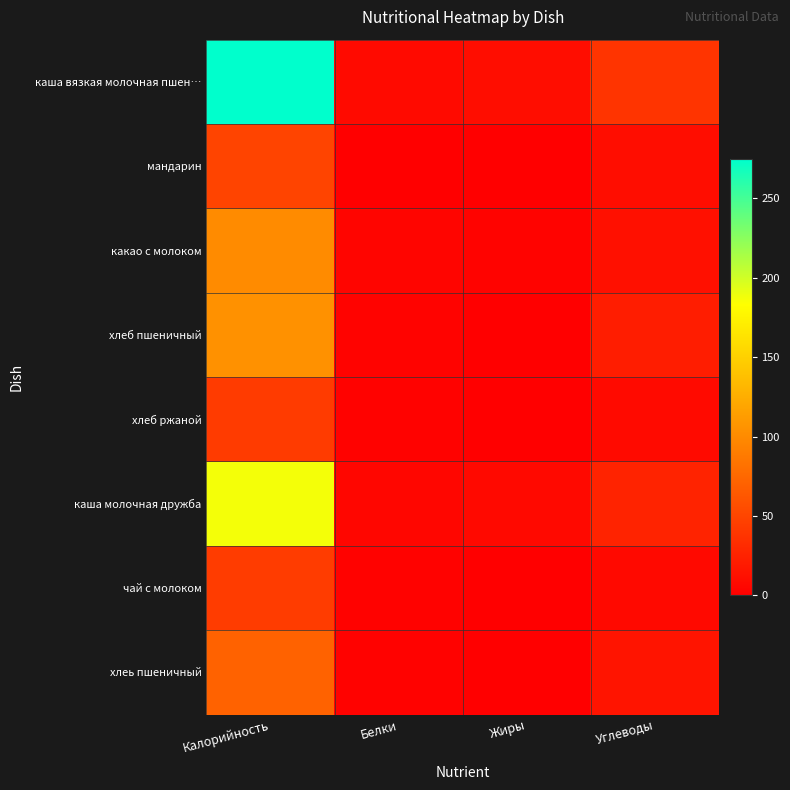

At how many categories does at least one series exceed 29?

2